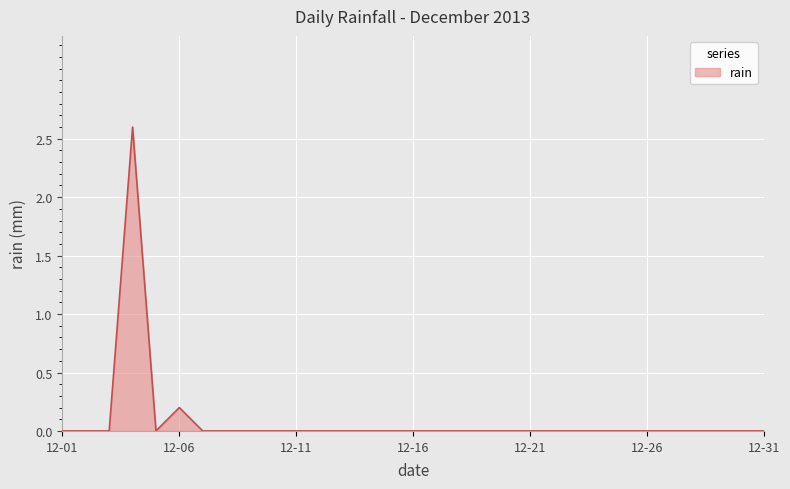

What is the maximum value shown in the chart?

2.6